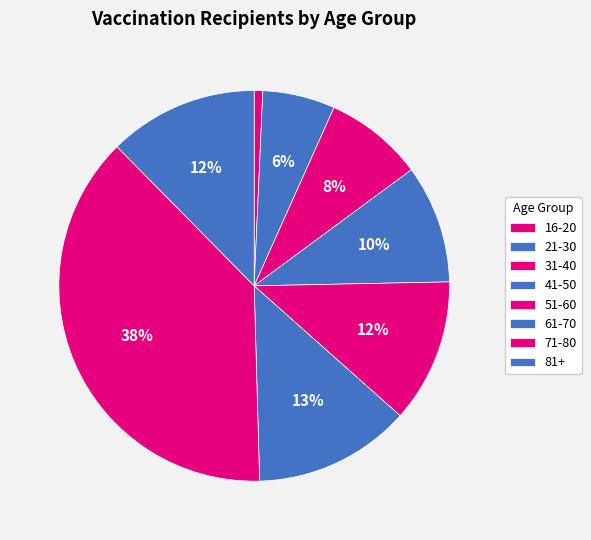

How many slices are in this pie chart?

8